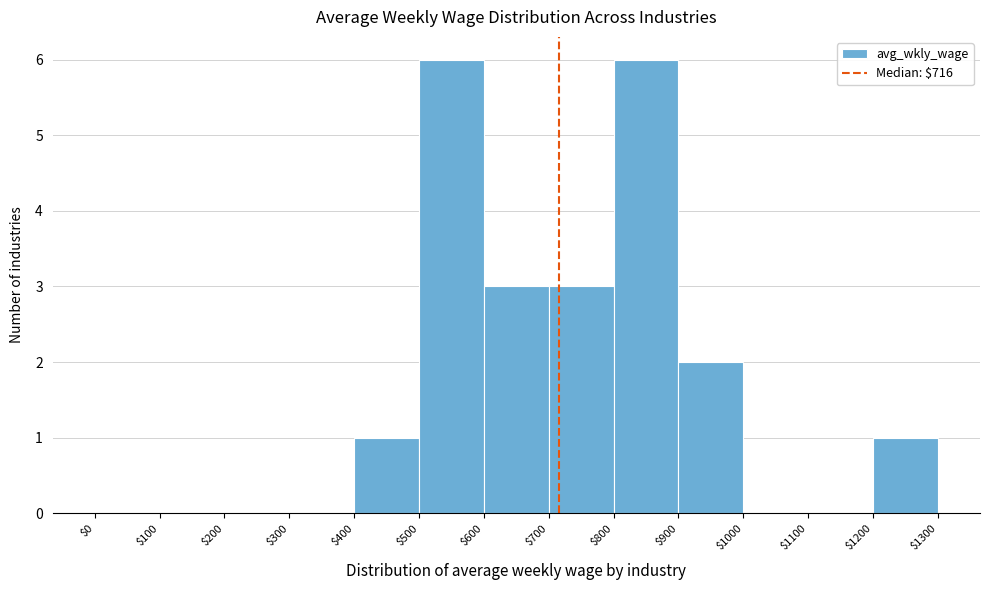

Reading left to right, list every bar in this chart as the range it spans on the x-axis followed by its height. The values are not printed on the chart, so give them approximately, as read against the axis.

$0 to $100: 0
$100 to $200: 0
$200 to $300: 0
$300 to $400: 0
$400 to $500: 1
$500 to $600: 6
$600 to $700: 3
$700 to $800: 3
$800 to $900: 6
$900 to $1000: 2
$1000 to $1100: 0
$1100 to $1200: 0
$1200 to $1300: 1